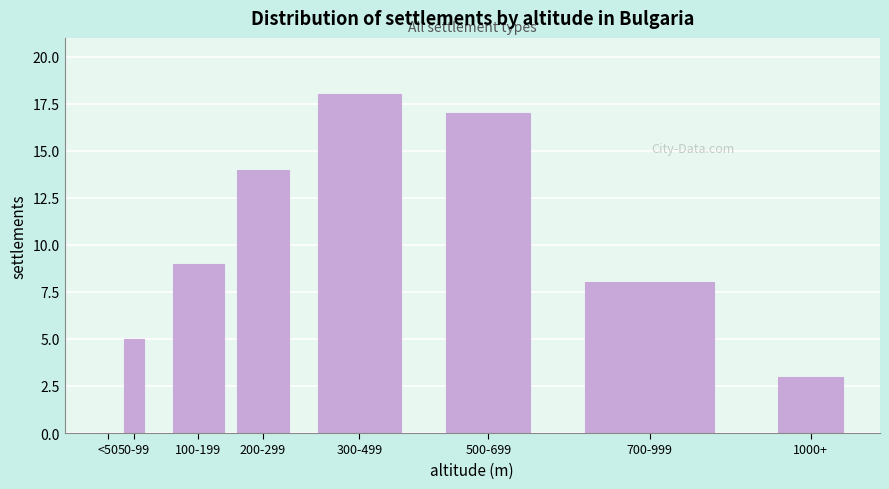

Reading left to right, transcribe all the data shown in this chart.

<50=0	50-99=5	100-199=9	200-299=14	300-499=18	500-699=17	700-999=8	1000+=3